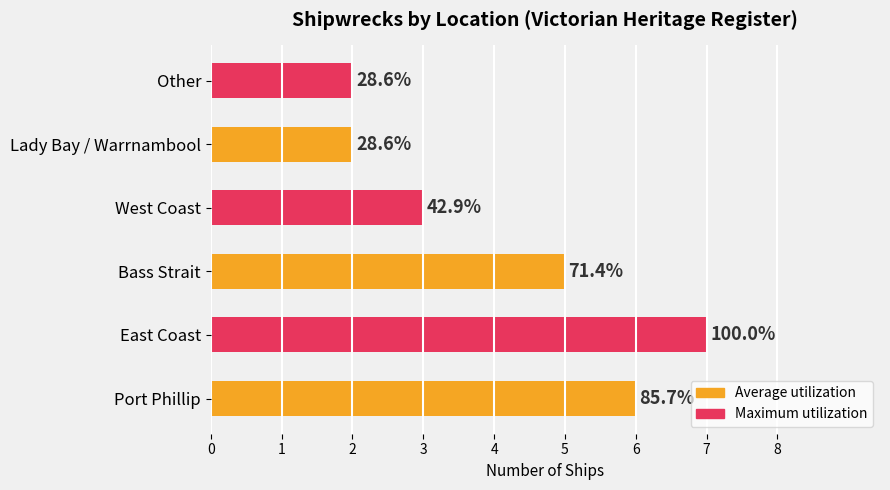

How many bars are there in total?

6